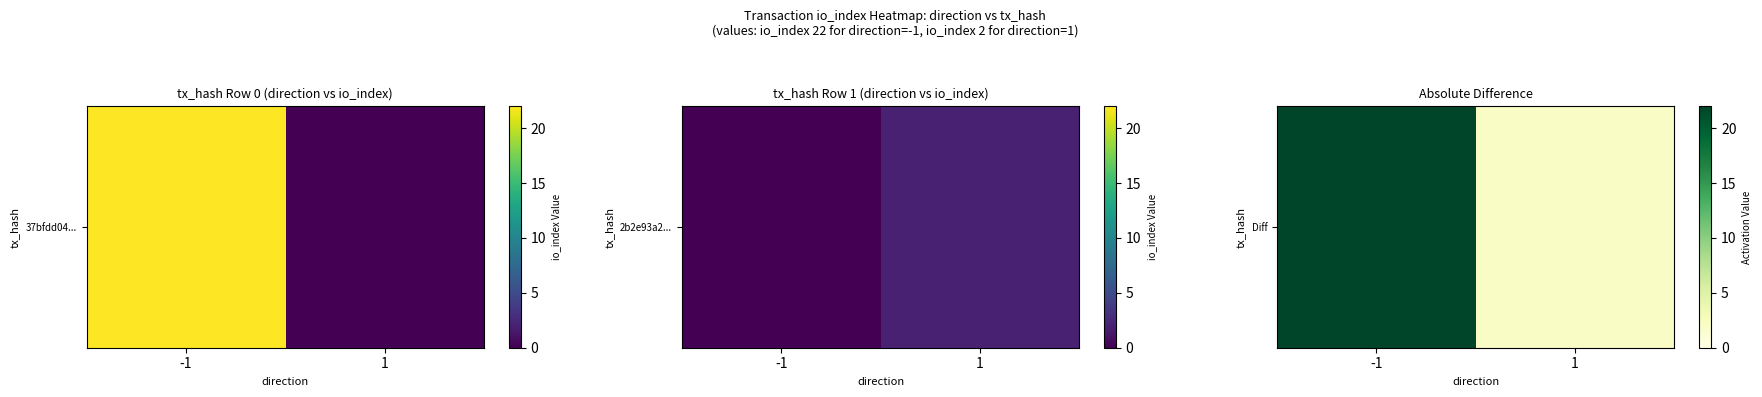

What is the difference between the maximum and minimum values?

20